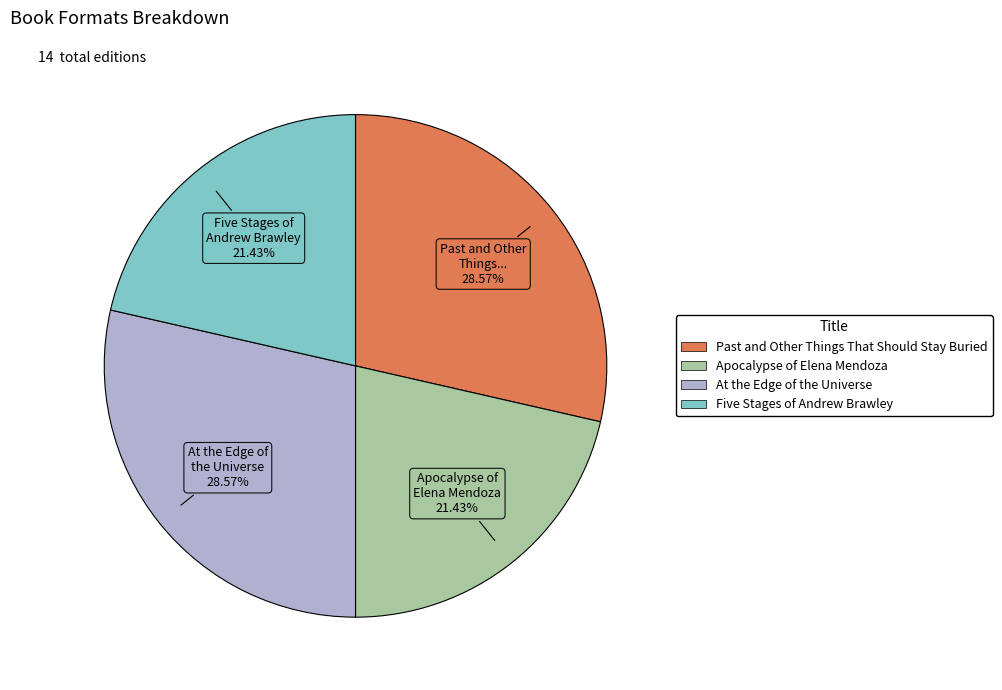

Does At the Edge of the Universe account for over 50% of the chart?

No